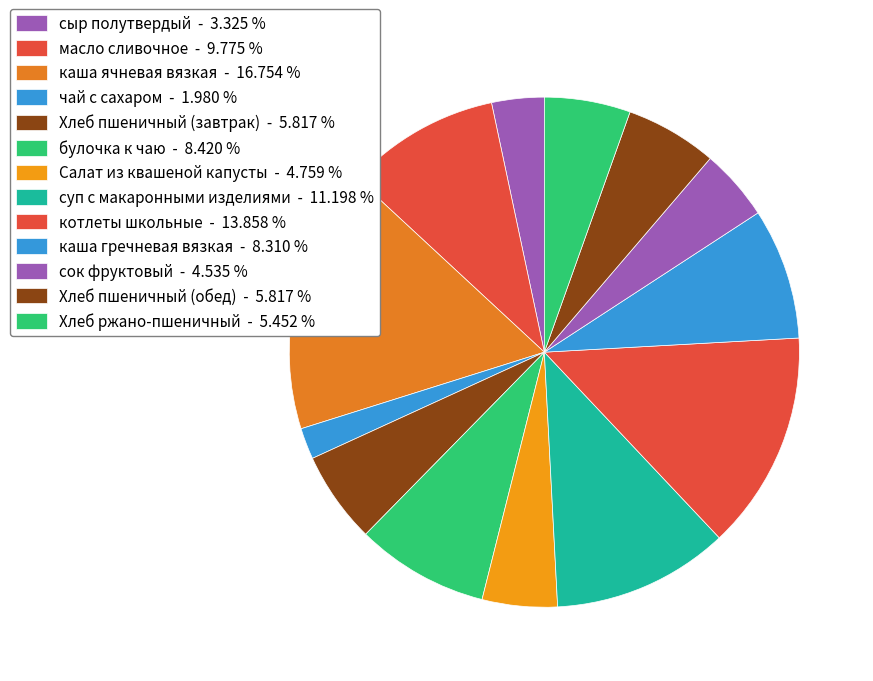

Is it true that Салат из квашеной капусты is 13% of the pie?

False